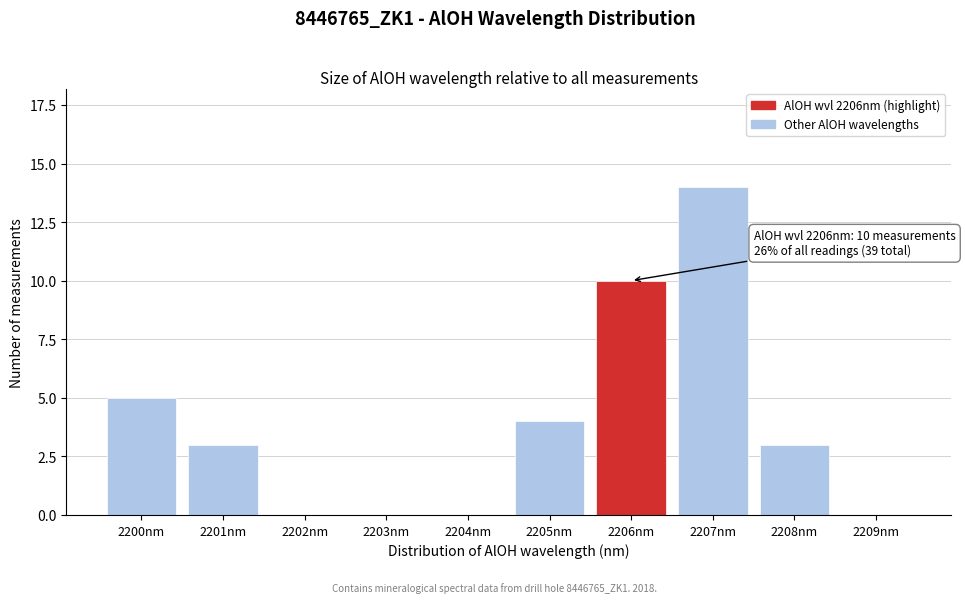

Reading left to right, list all the values displayed in this chart.

2200nm=5	2201nm=3	2202nm=0	2203nm=0	2204nm=0	2205nm=4	2206nm=10	2207nm=14	2208nm=3	2209nm=0